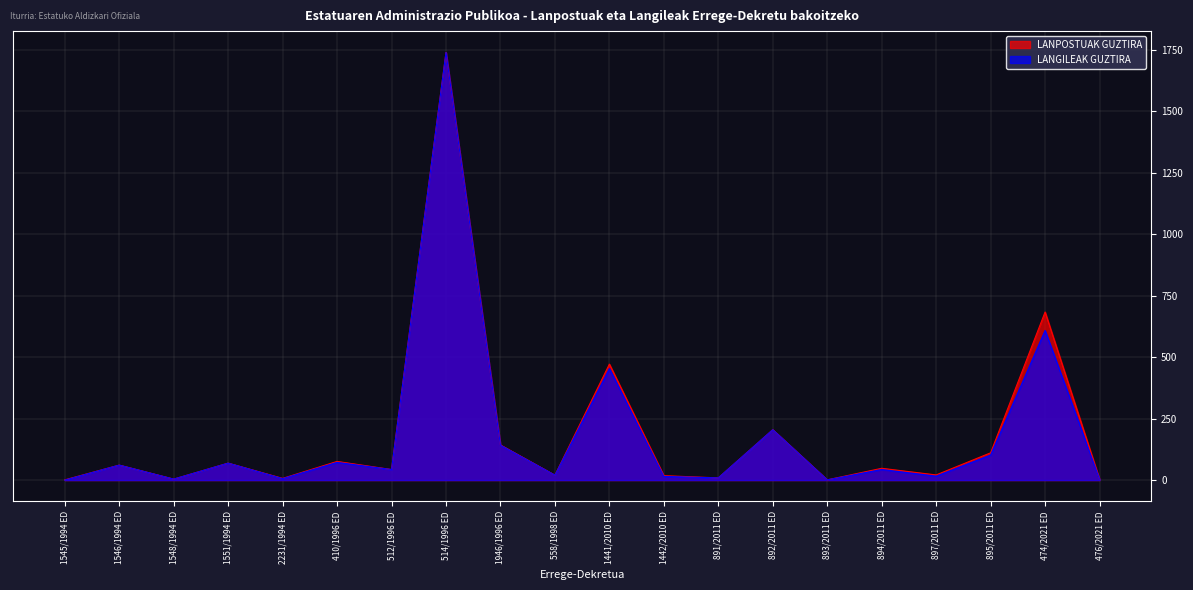

What is the label of the 15th point from the left?

893/2011 ED